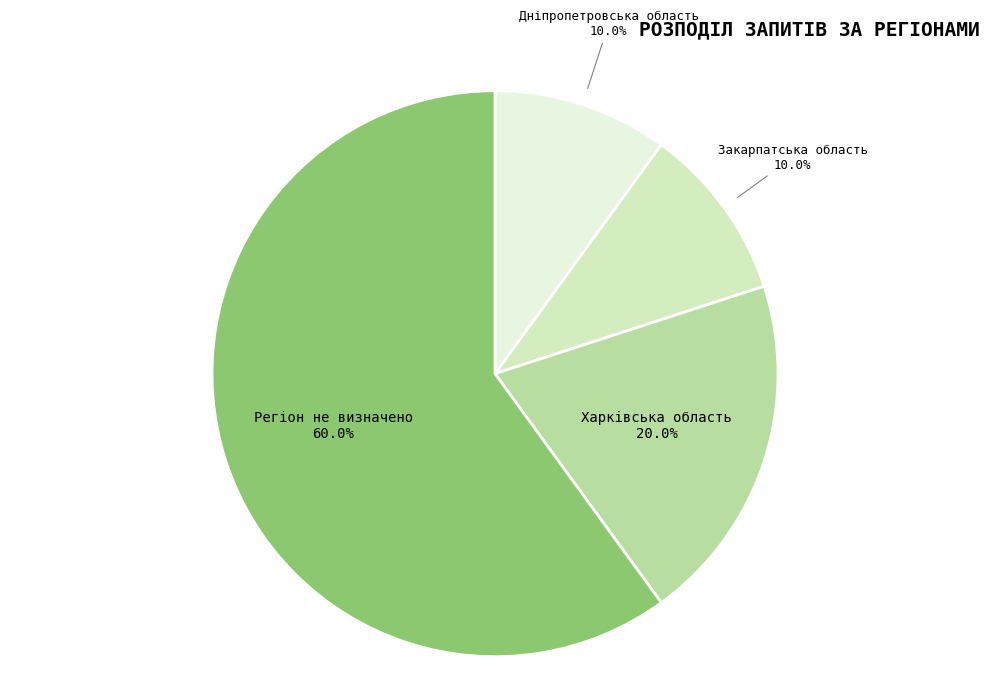

What is the majority slice?

Регіон не визначено